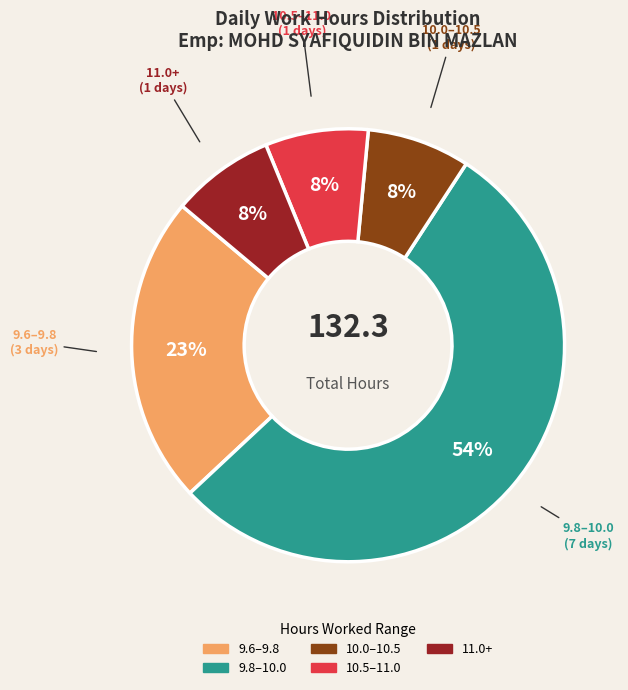

To the nearest percent, what is the average slice percentage?

20%